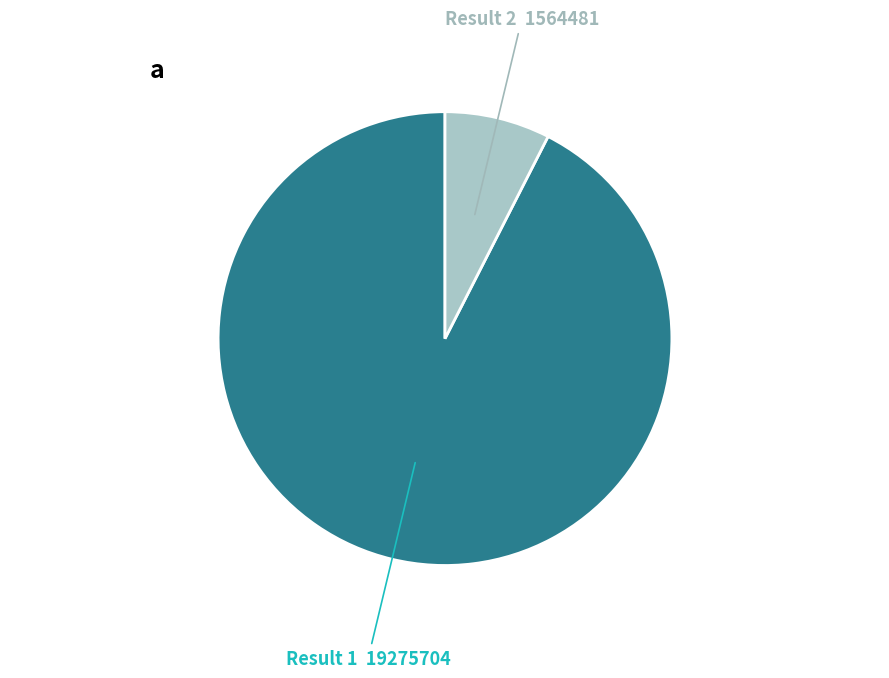

How many slices are in this pie chart?

2